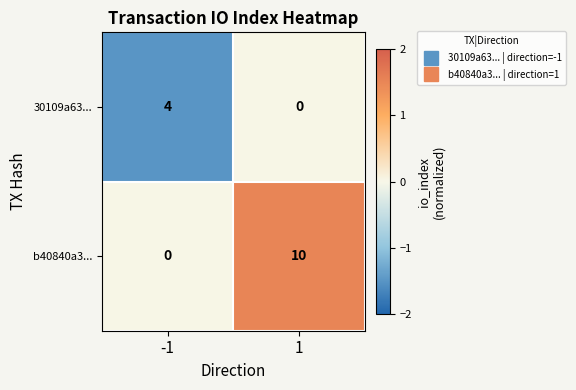

How many distinct data groups are displayed?

2